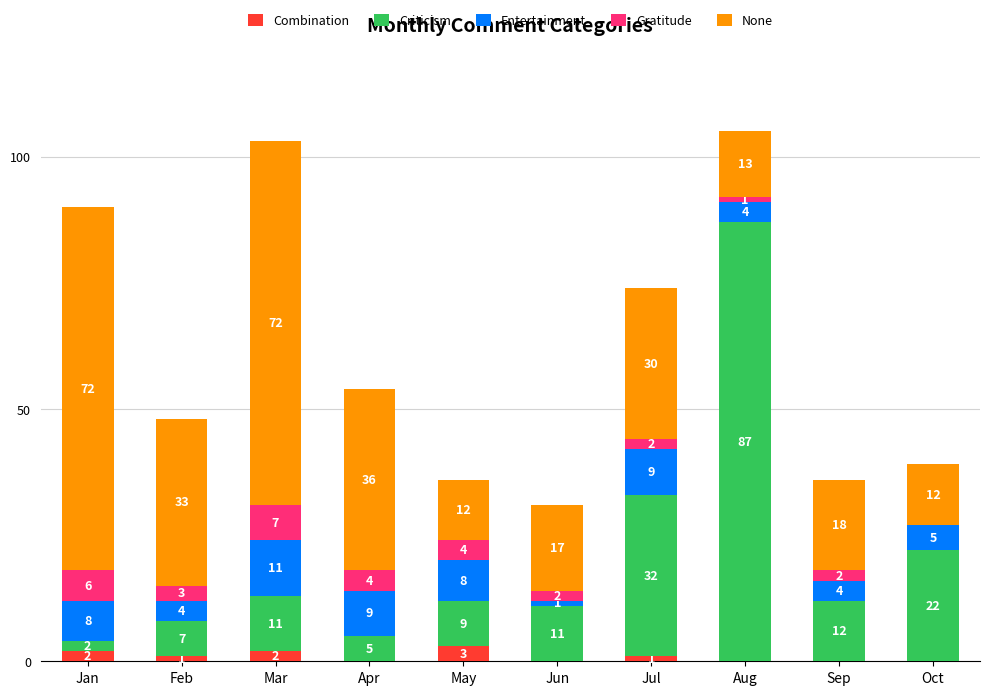

Reading left to right, what are the values for Combination?

Jan=2	Feb=1	Mar=2	Apr=0	May=3	Jun=0	Jul=1	Aug=0	Sep=0	Oct=0